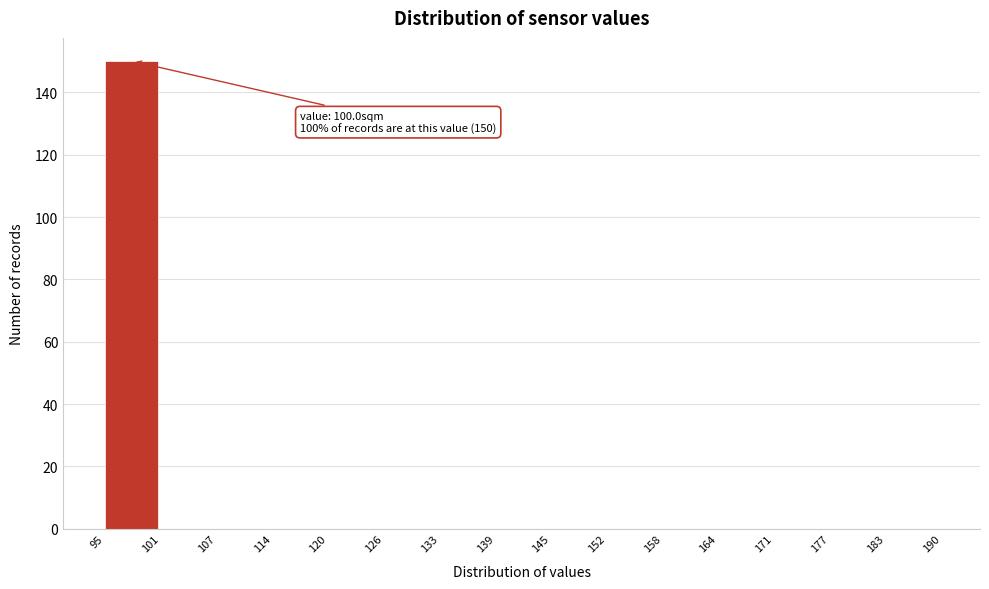

Which range on the x-axis has the tallest bar?

95 to 101